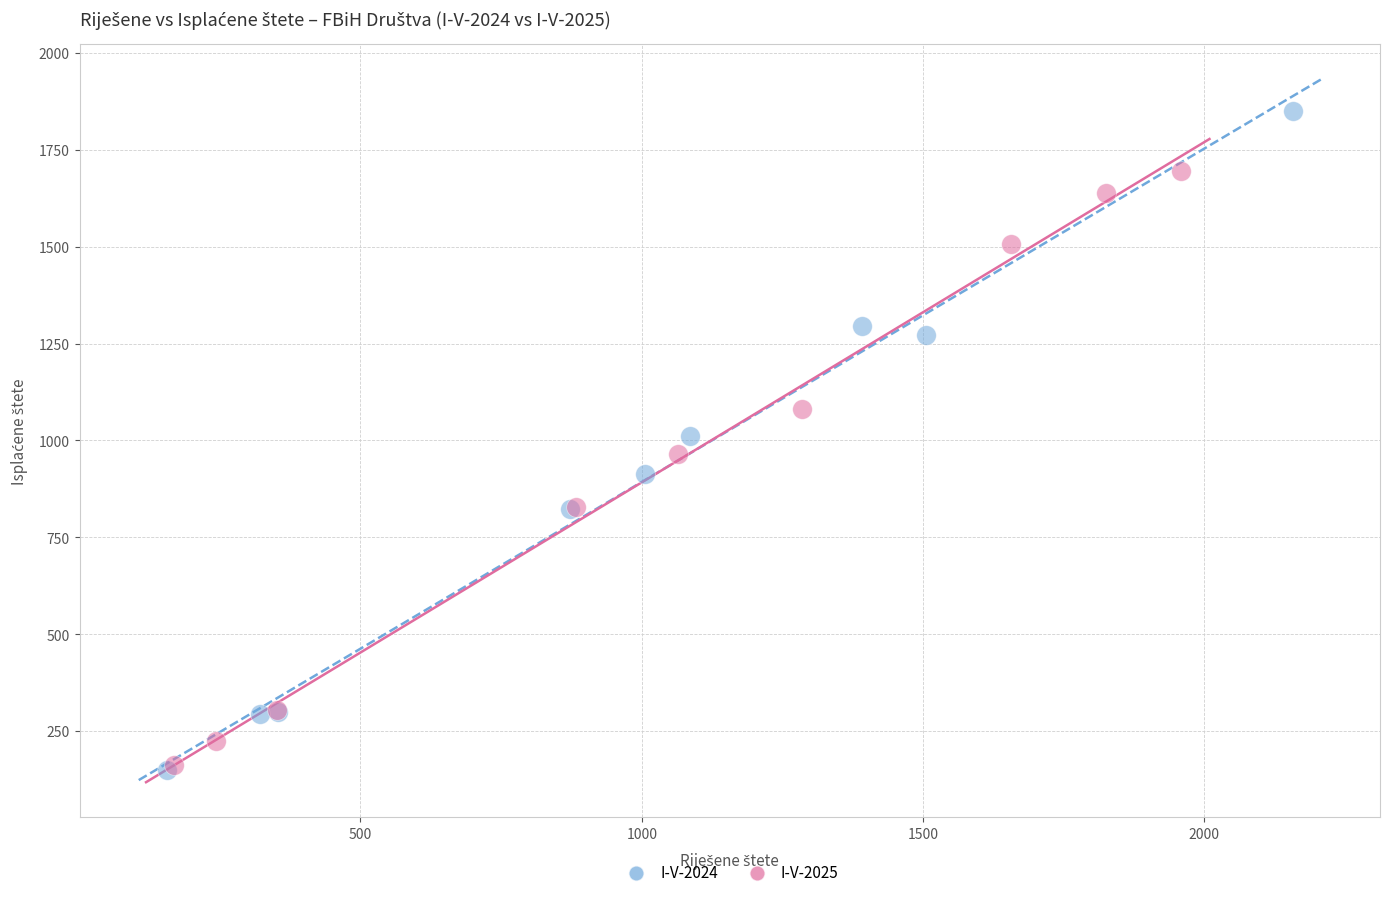

Which series contains the highest Y value?

I-V-2024